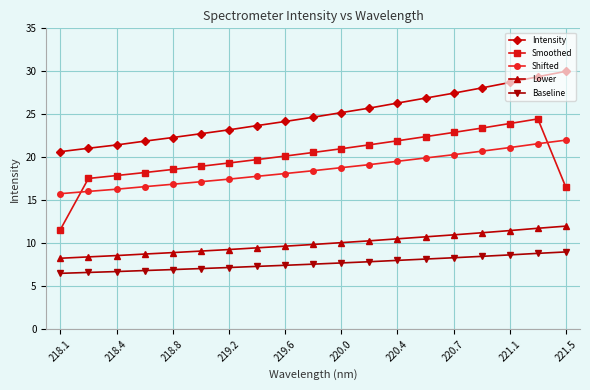

Which series has the largest total across all categories?

Intensity